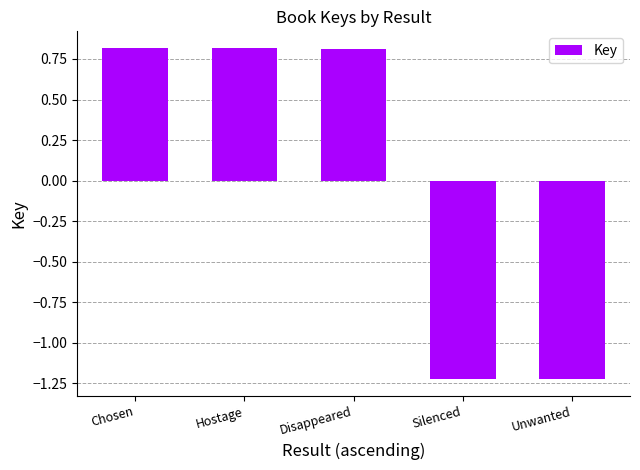

True or false: the data shows 1.4 at Hostage.

False